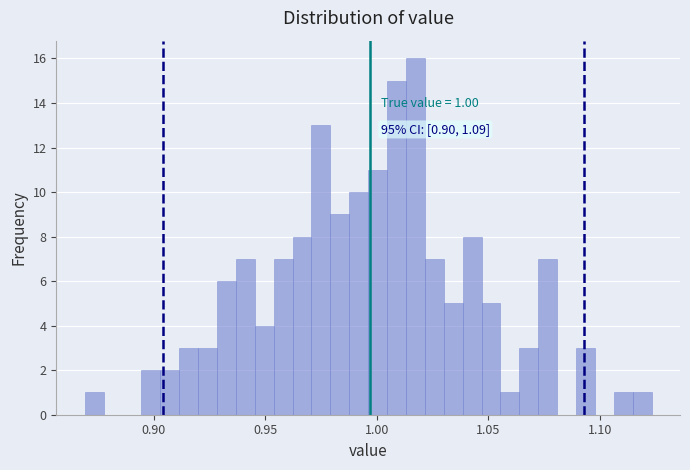

Around what value on the x-axis is the tallest bar? Give the approximate position of its centre, as read against the axis.

1.015